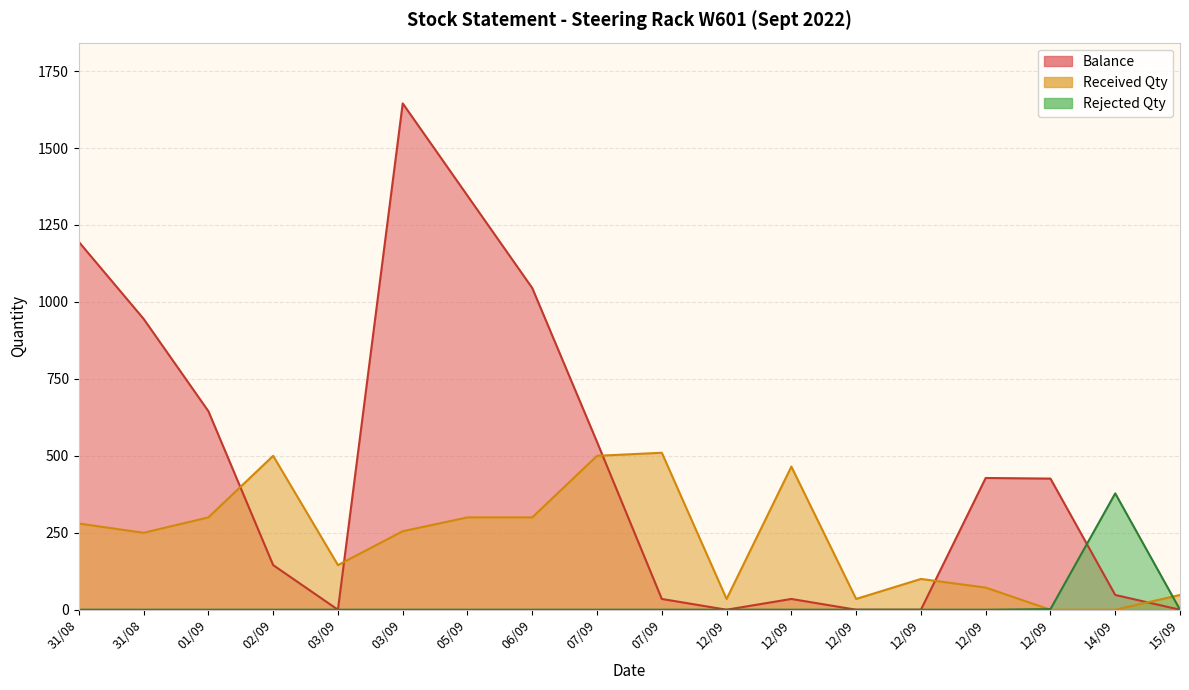

Between which two adjacent categories do Balance and Rejected Qty first intersect?

12/09 and 14/09